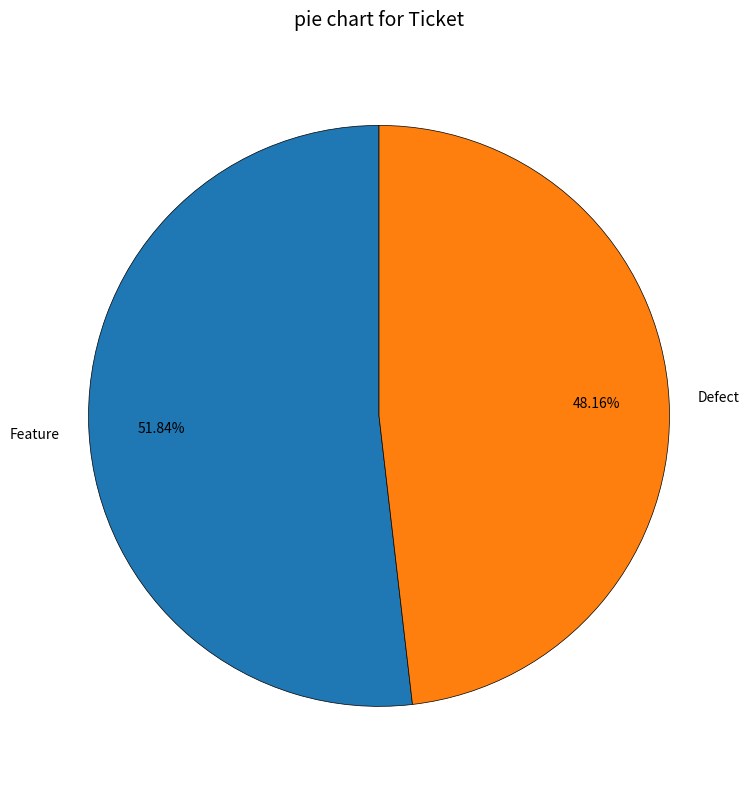

Which slice is the largest?

Feature